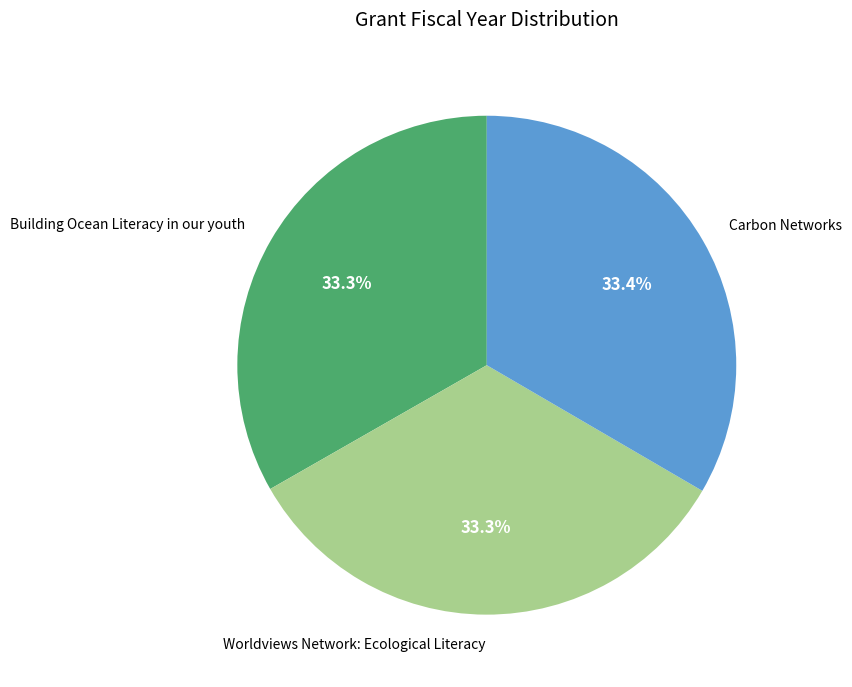

What percentage do Worldviews Network: Ecological Literacy and Building Ocean Literacy in our youth together represent?

66.6%